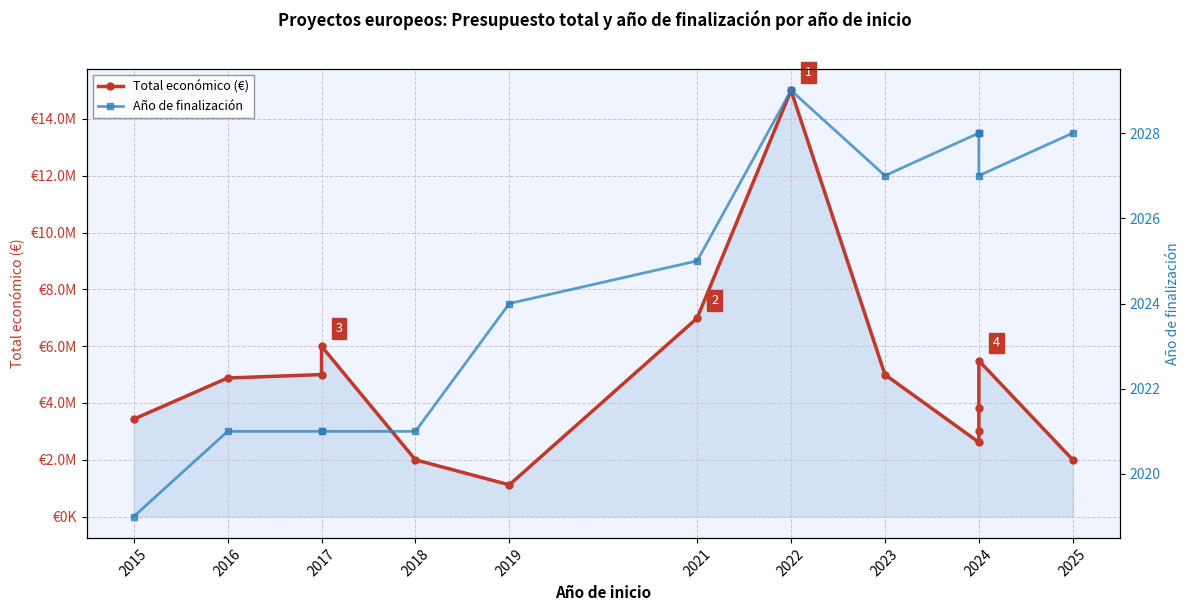

True or false: Total económico (€) and Año de finalización cross at least once.

False